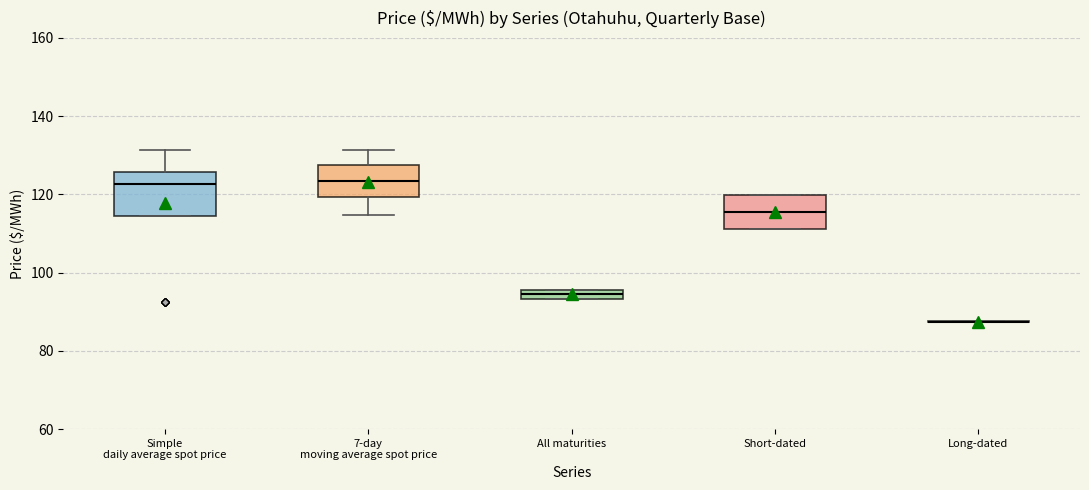

Where does the upper whisker of the box for Simple daily average spot price end on the y-axis? The values are not printed on the chart, so give them approximately, as read against the axis.

132